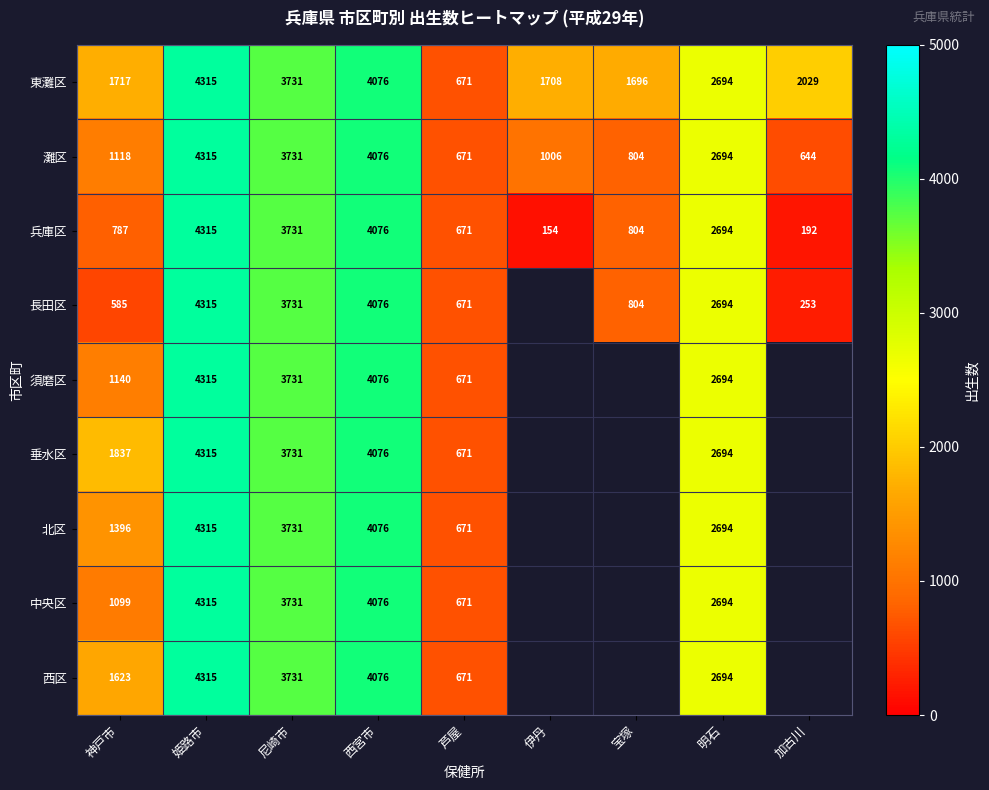

At 神戸市, list the series in order from largest to smallest.

垂水区, 東灘区, 西区, 北区, 須磨区, 灘区, 中央区, 兵庫区, 長田区